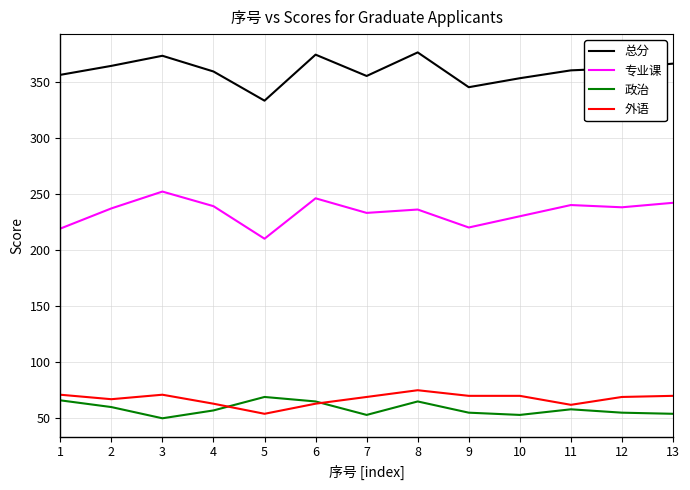

What is the difference between the highest and lowest values at 6?

311